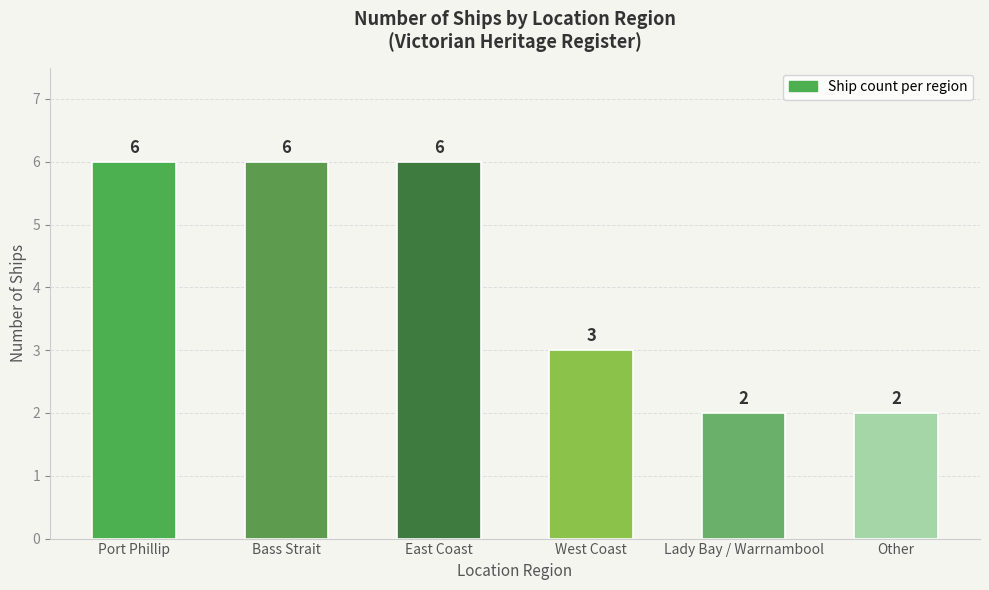

What position from the left is Bass Strait?

2